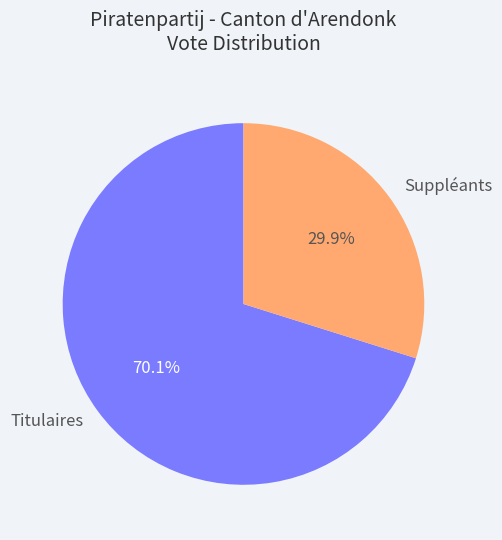

To the nearest percent, what portion does Suppléants represent?

30%